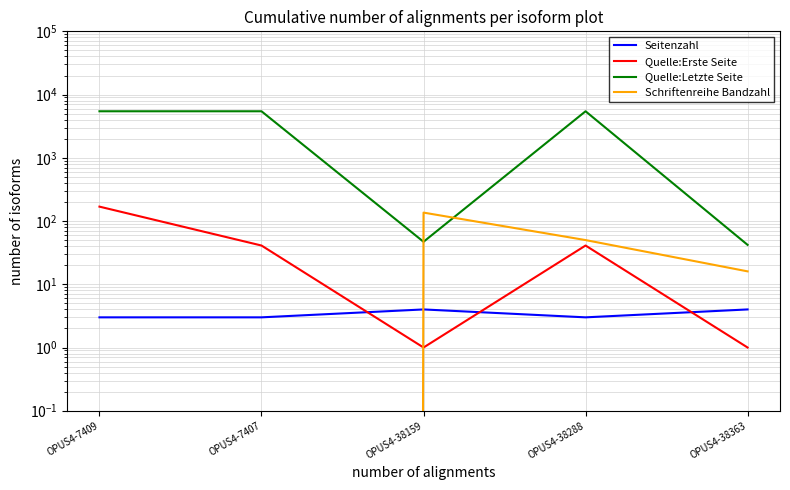

Between OPUS4-38159 and OPUS4-7409, which is larger?

OPUS4-38159